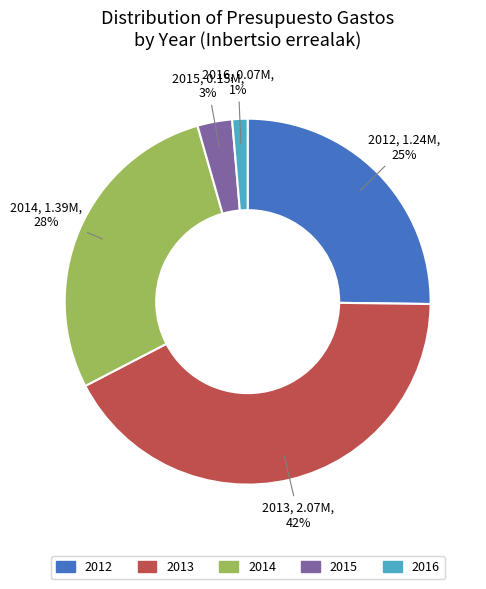

Is 2012 the majority of the pie?

No